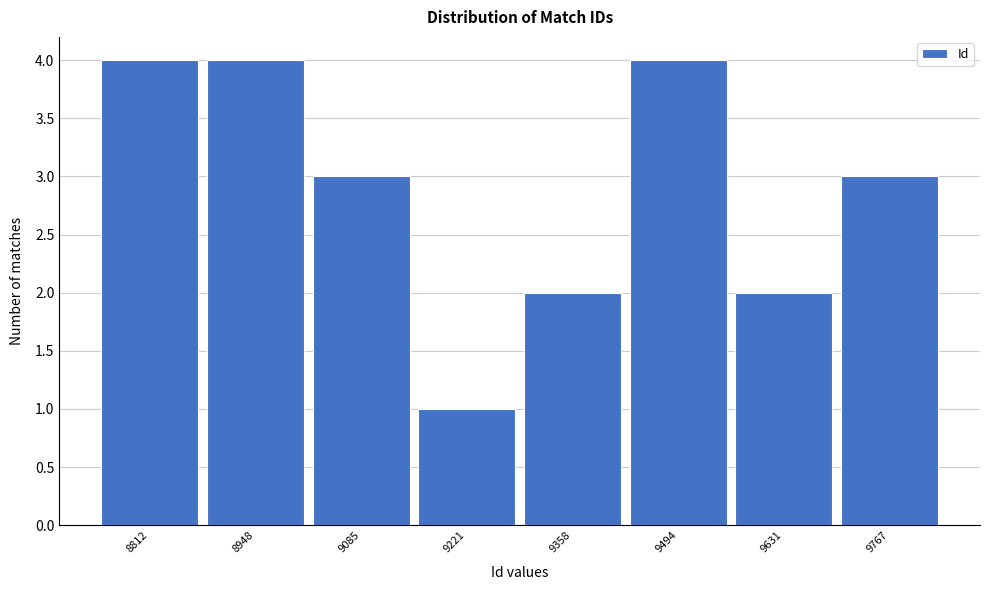

Reading right to left, list all the values displayed in this chart.

9767=3	9631=2	9494=4	9358=2	9221=1	9085=3	8948=4	8812=4